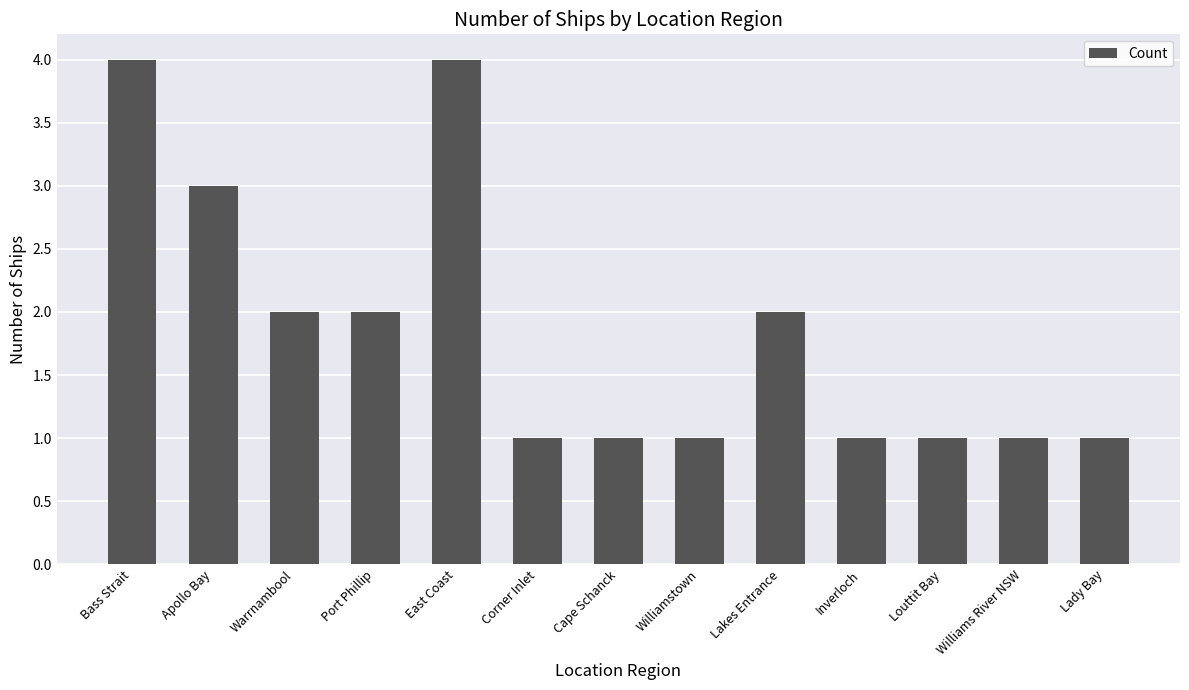

What is the maximum value shown in the chart?

4